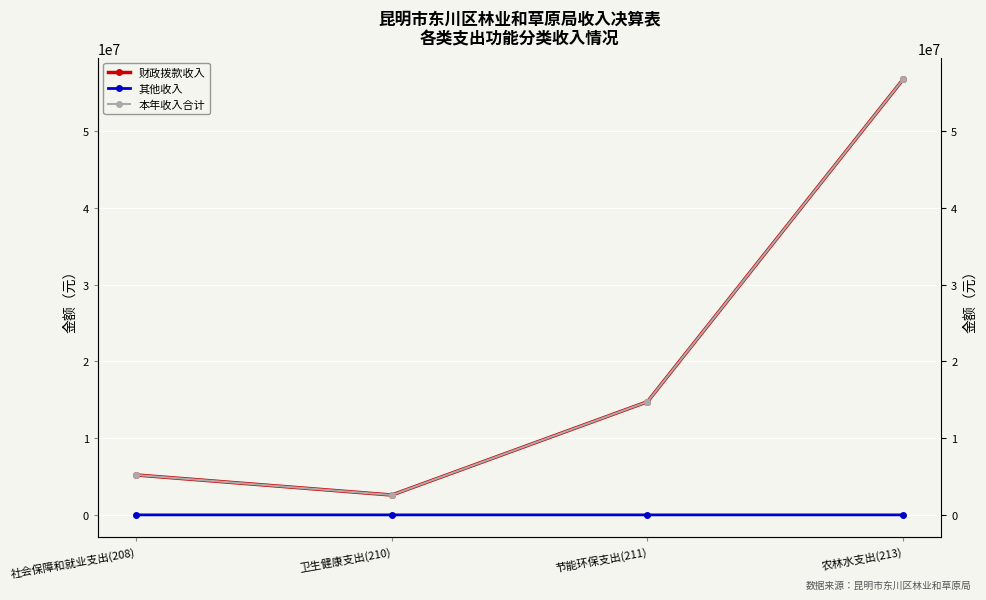

What is the greatest value displayed?

56756905.9